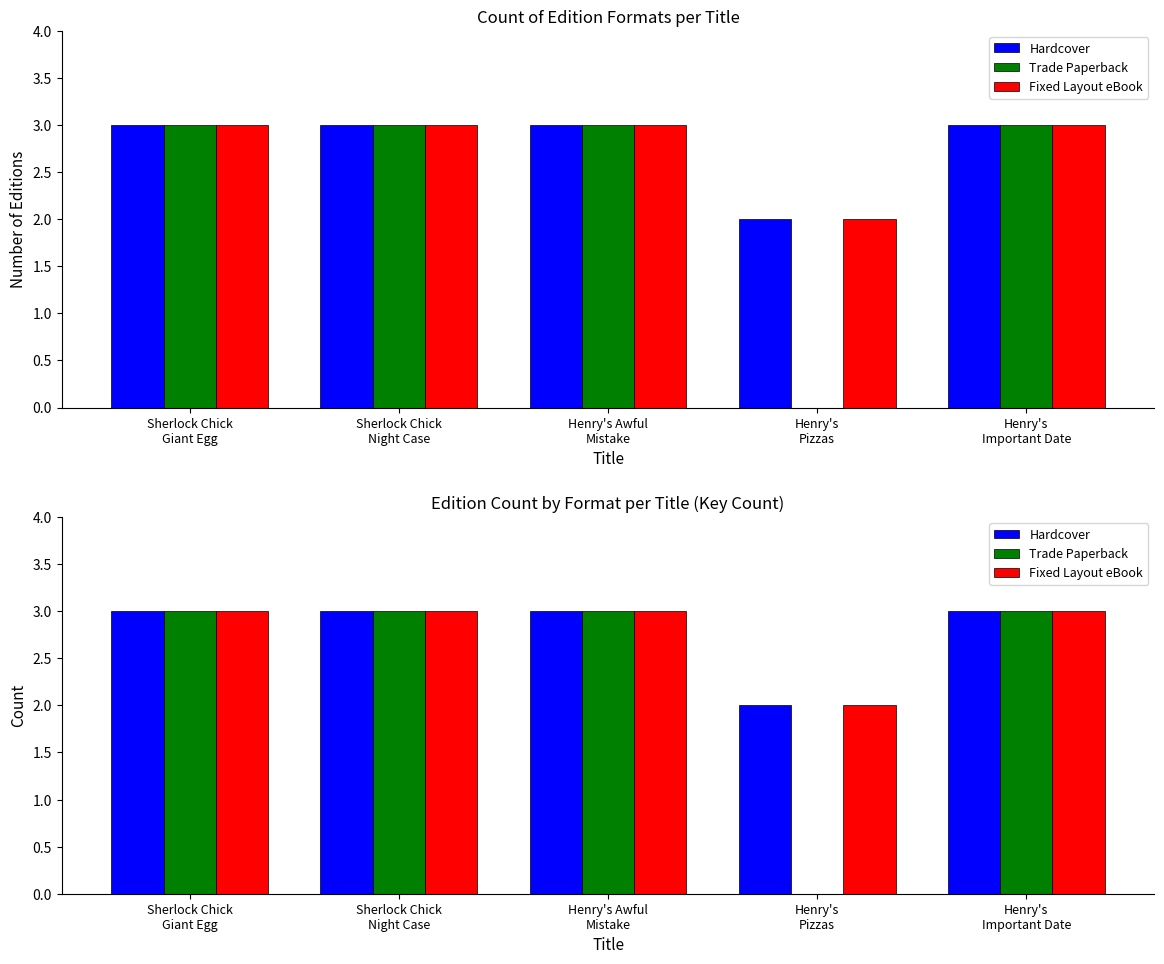

What is the sum of all Fixed Layout eBook values?

14